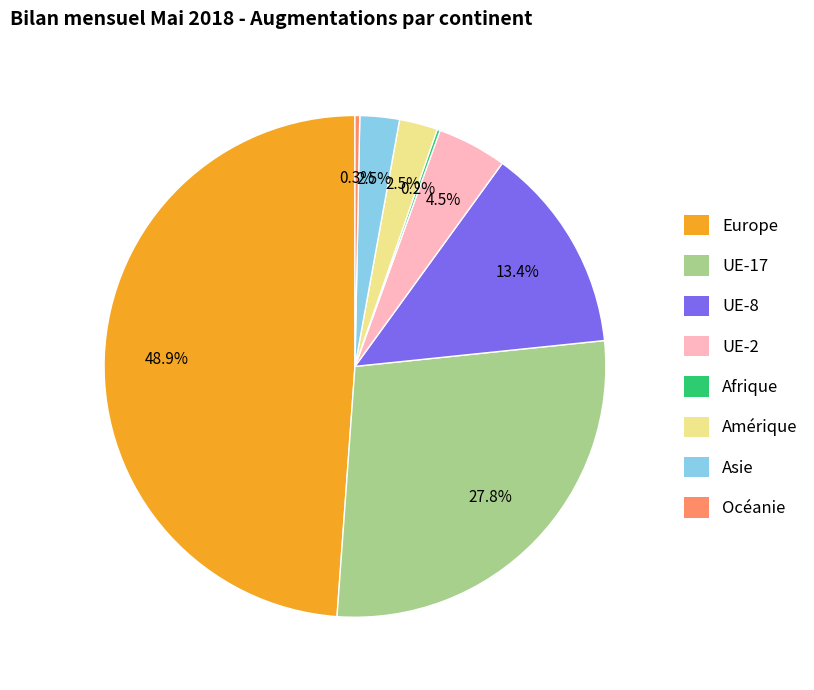

Is the sum of UE-2 and Amérique greater than half?

No